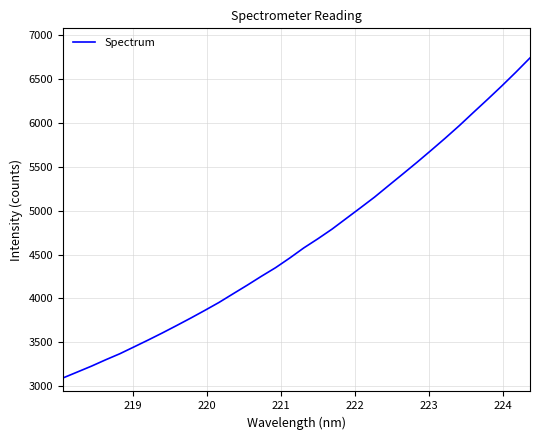

What is the difference between the maximum and minimum values?

3647.5